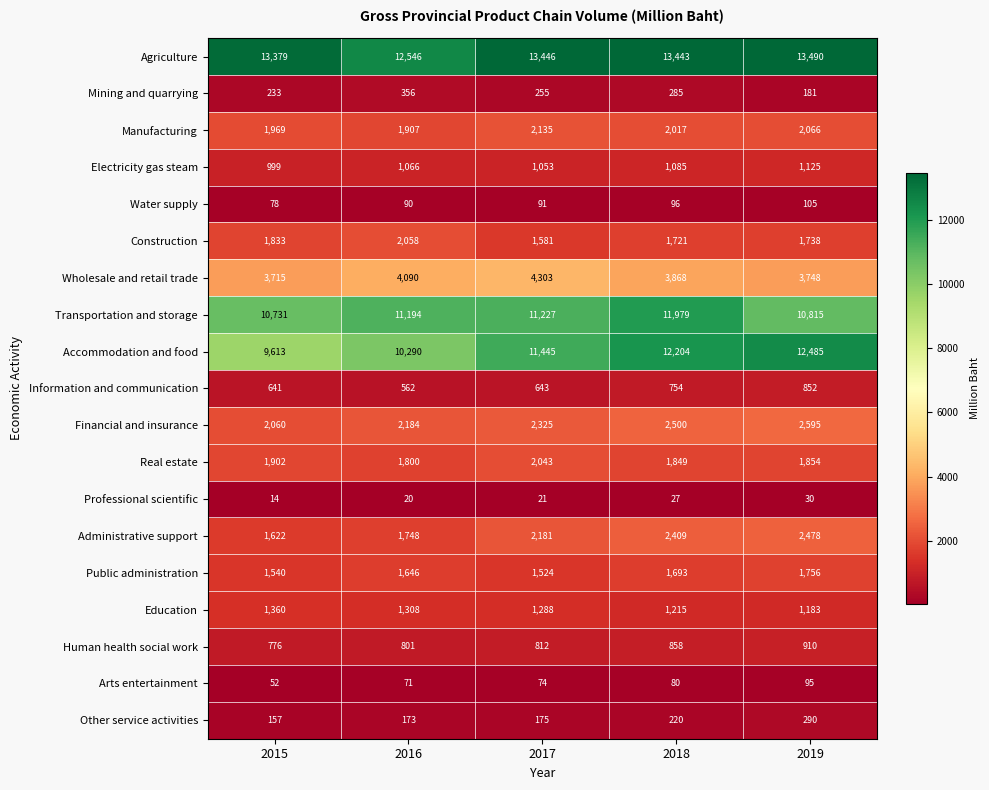

What is the difference between the Electricity gas steam values at 2017 and 2019?

72